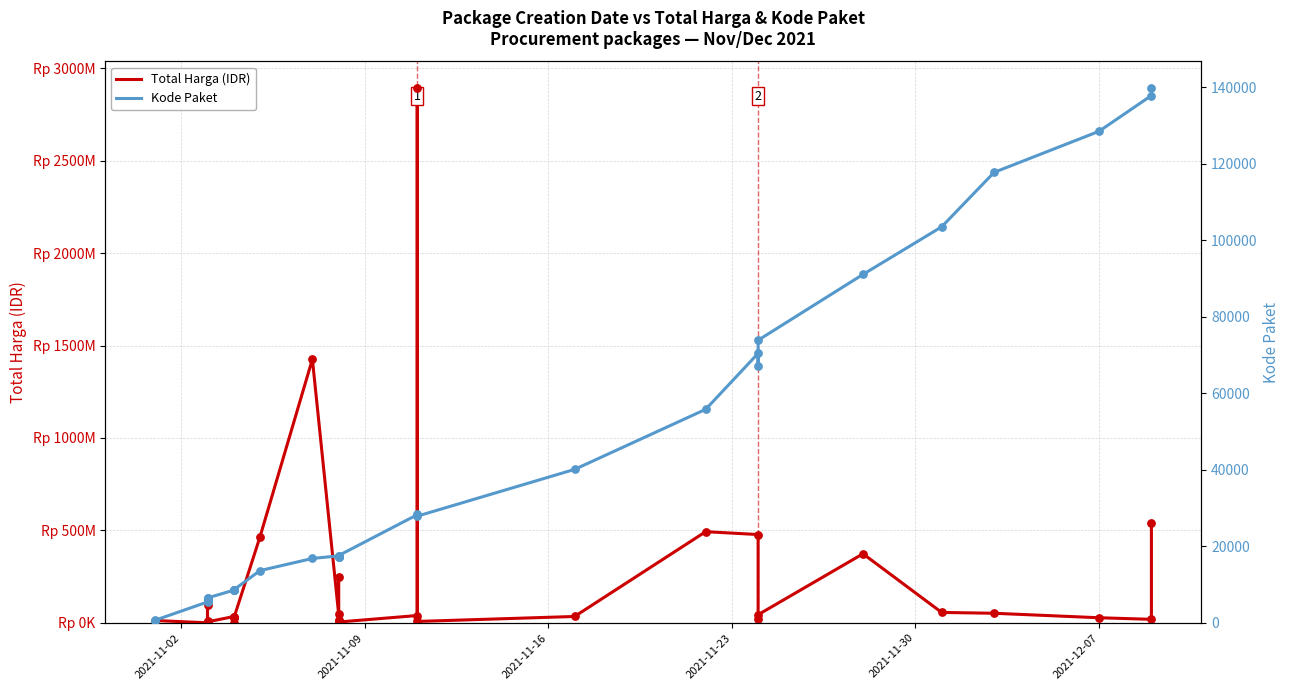

At how many categories does at least one series exceed 1771691339?

1